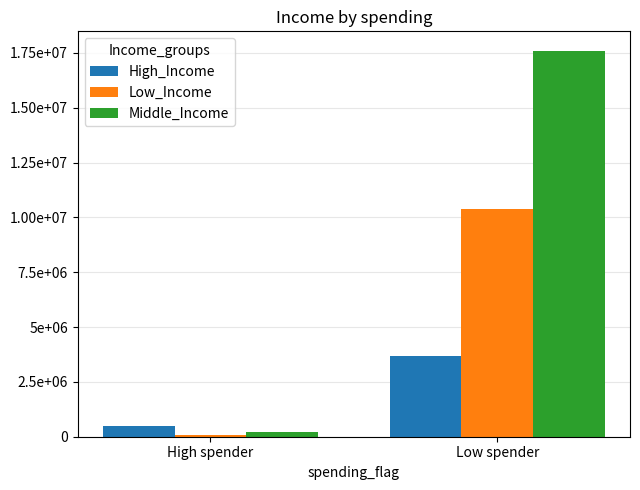

Does the chart contain stacked bars?

No